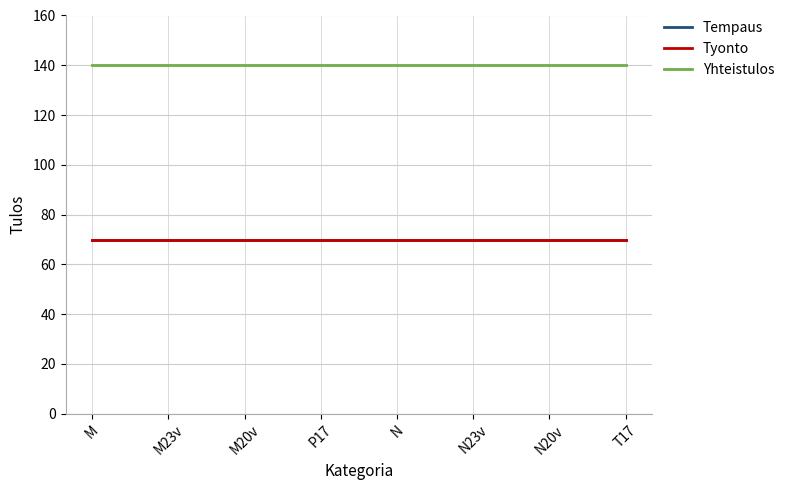

List the labels in order of Tyonto value, smallest first.

M, M23v, M20v, P17, N, N23v, N20v, T17